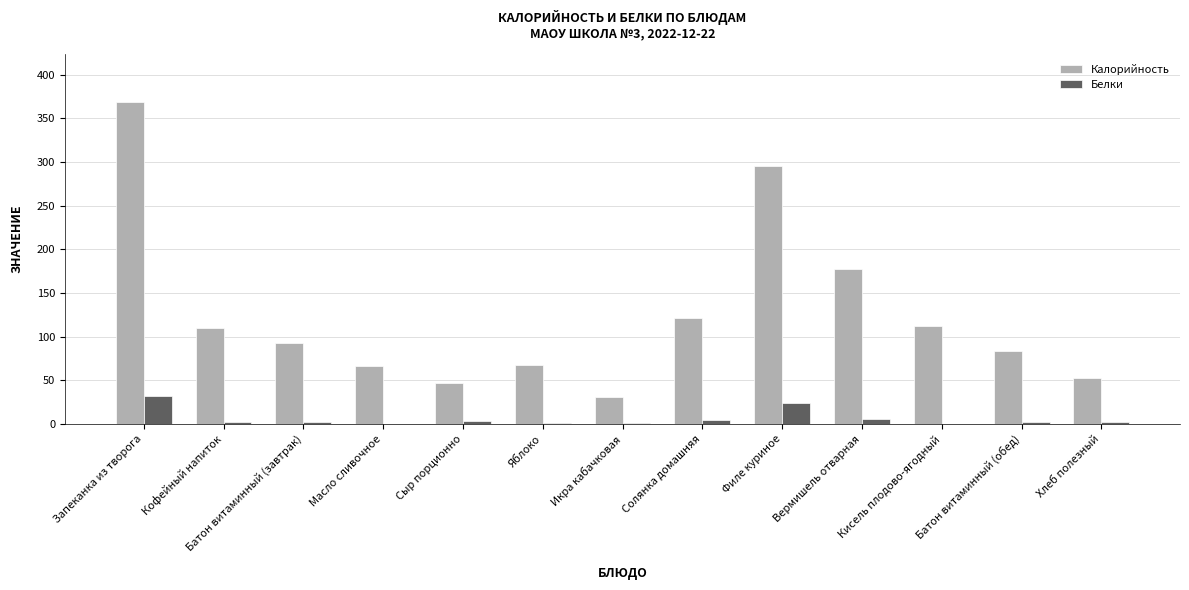

At which label is Калорийность closest to 200?

Вермишель отварная